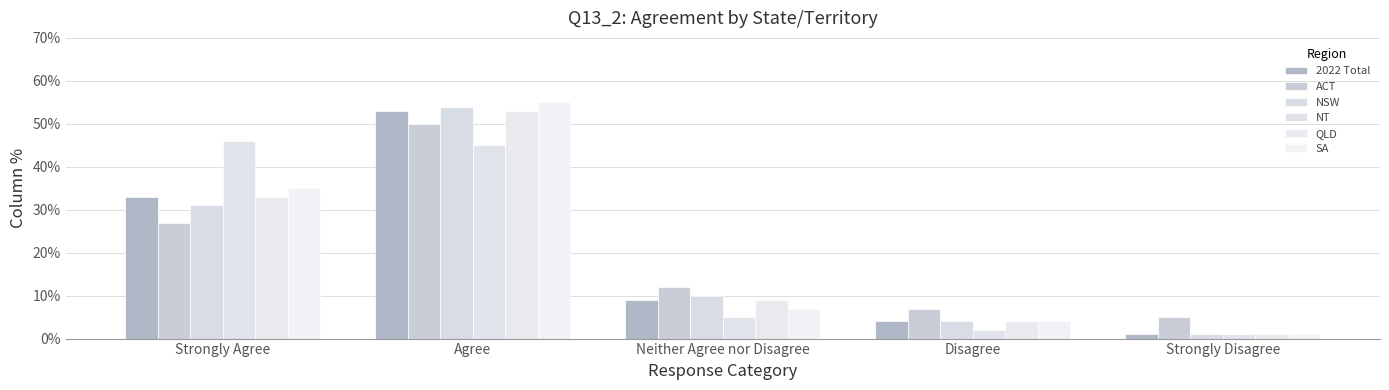

What position from the left is Disagree?

4